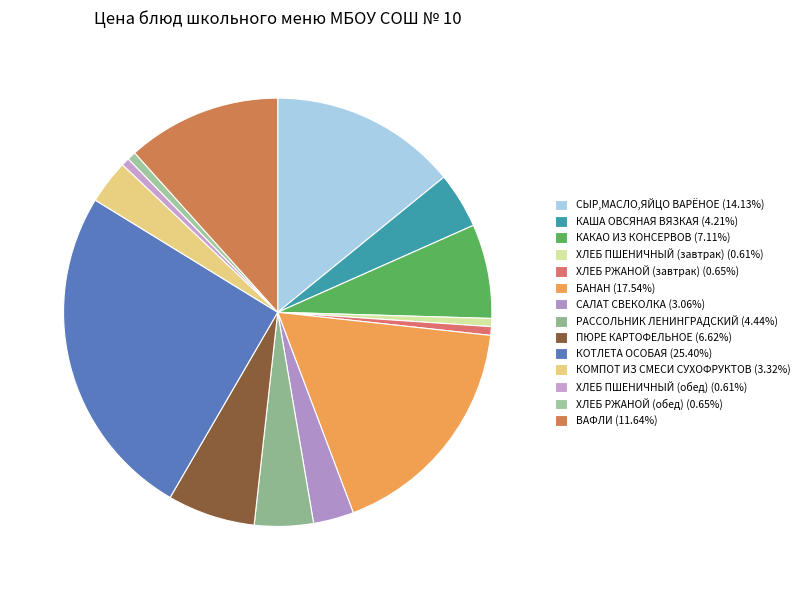

To the nearest percent, what portion does КОМПОТ ИЗ СМЕСИ СУХОФРУКТОВ represent?

3%